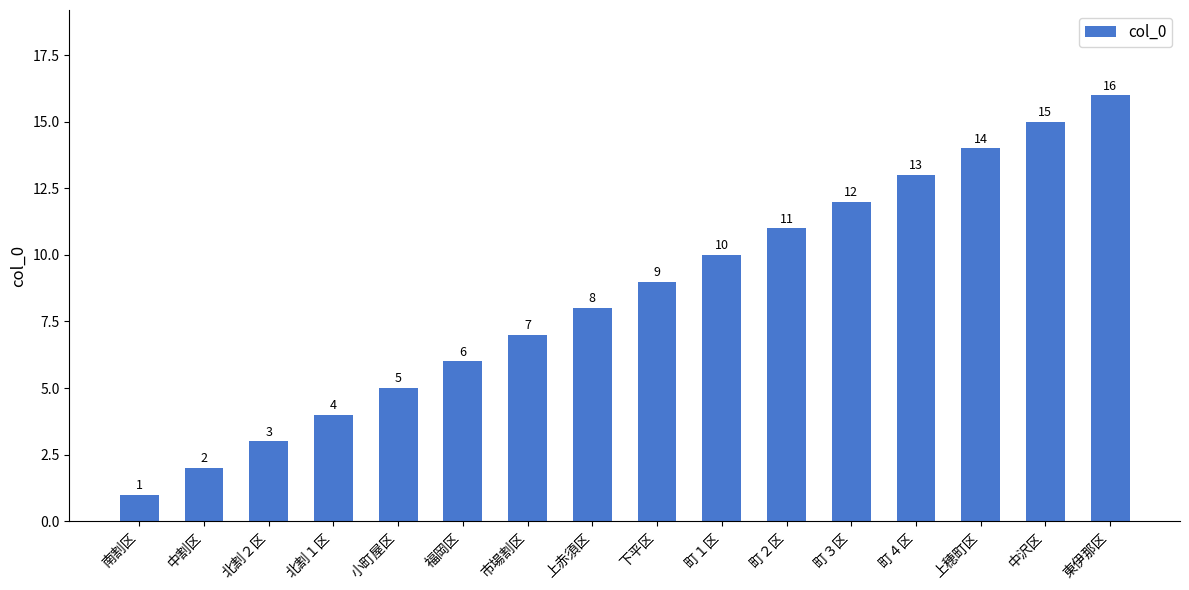

What position from the right is 市場割区?

10